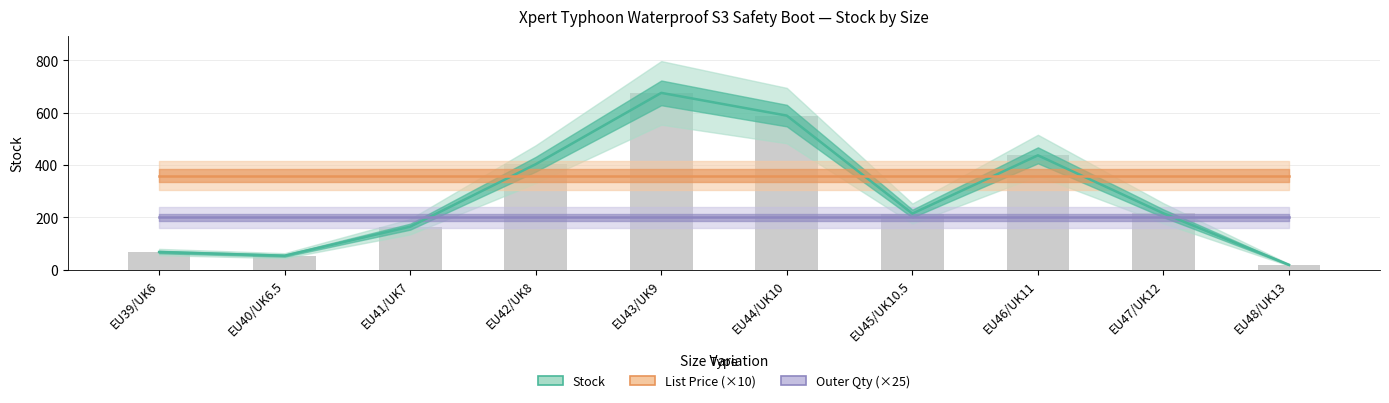

Reading left to right, list all the values displayed in this chart.

Stock: EU39/UK6=67.0	EU40/UK6.5=53.0	EU41/UK7=164.0	EU42/UK8=403.0	EU43/UK9=676.0	EU44/UK10=589.0	EU45/UK10.5=214.0	EU46/UK11=437.0	EU47/UK12=215.0	EU48/UK13=18.0
List Price (×10): EU39/UK6=359.5	EU40/UK6.5=359.5	EU41/UK7=359.5	EU42/UK8=359.5	EU43/UK9=359.5	EU44/UK10=359.5	EU45/UK10.5=359.5	EU46/UK11=359.5	EU47/UK12=359.5	EU48/UK13=359.5
Outer Qty (×25): EU39/UK6=200.0	EU40/UK6.5=200.0	EU41/UK7=200.0	EU42/UK8=200.0	EU43/UK9=200.0	EU44/UK10=200.0	EU45/UK10.5=200.0	EU46/UK11=200.0	EU47/UK12=200.0	EU48/UK13=200.0